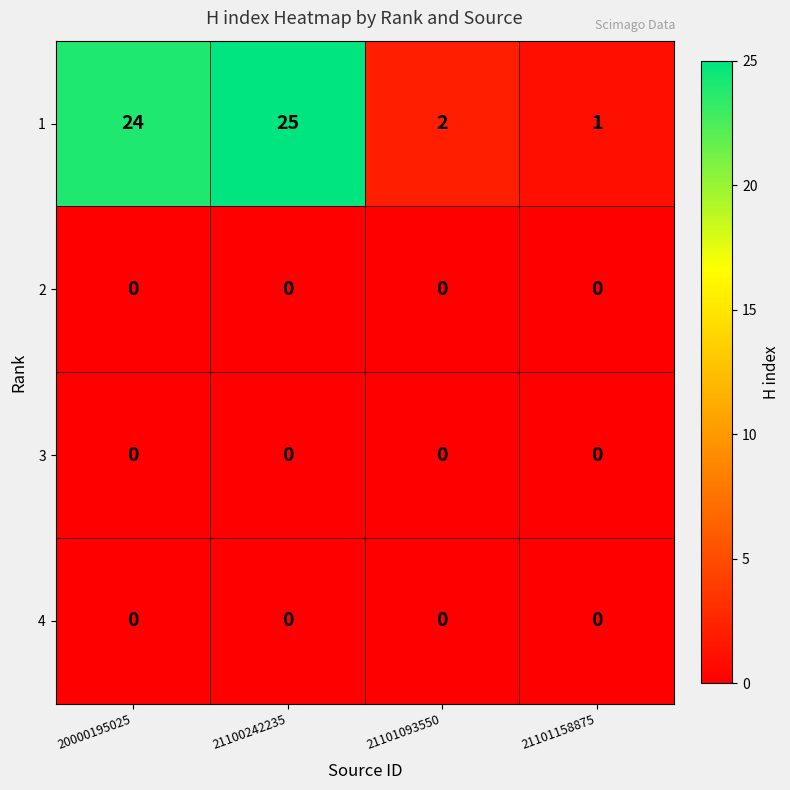

The 1 series shows 25 at 21100242235. True or false?

True